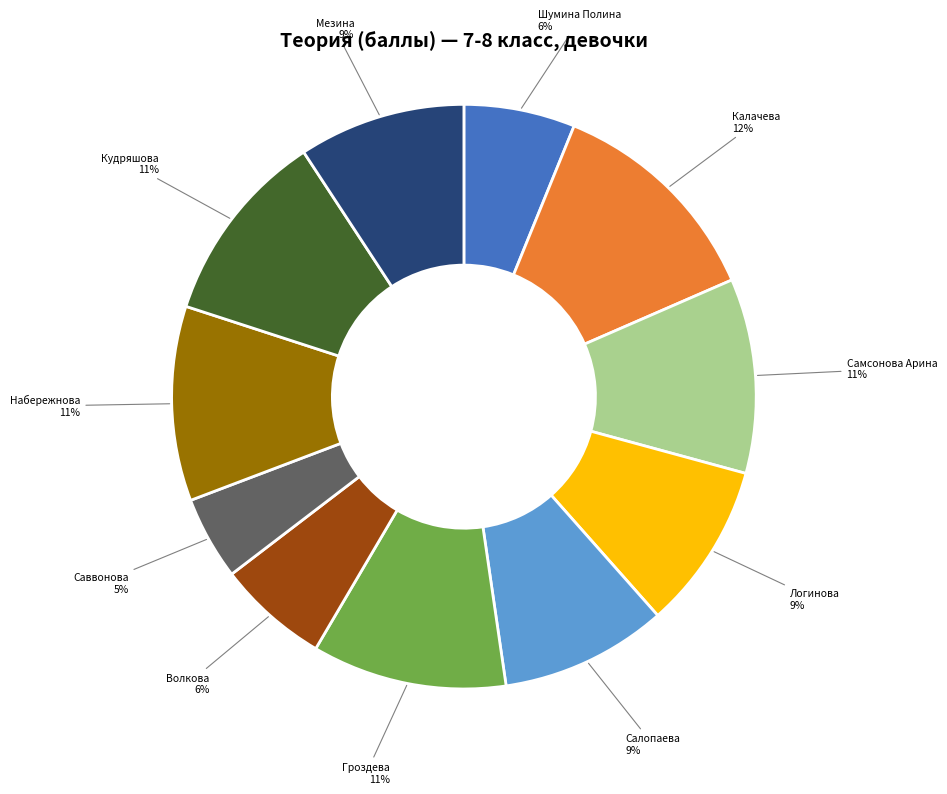

Is there a majority slice in this chart?

No